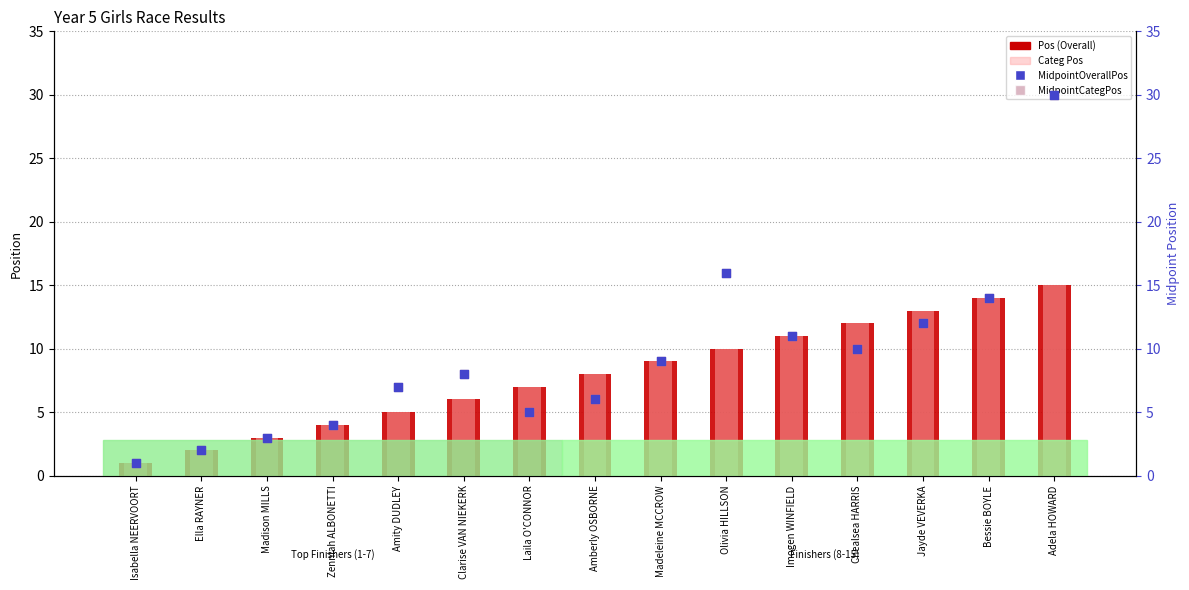

Which series contains the highest Y value?

MidpointOverallPos